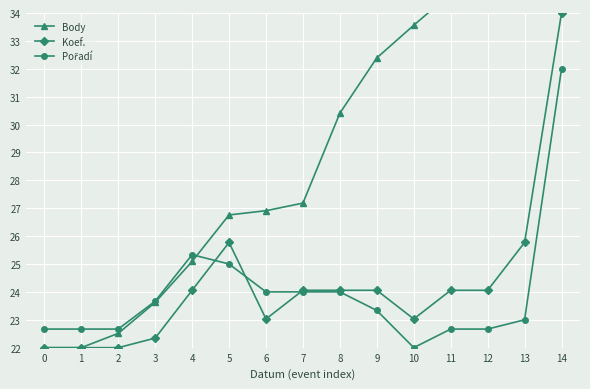

Is it true that Koef. equals 24.1 at 4?

True